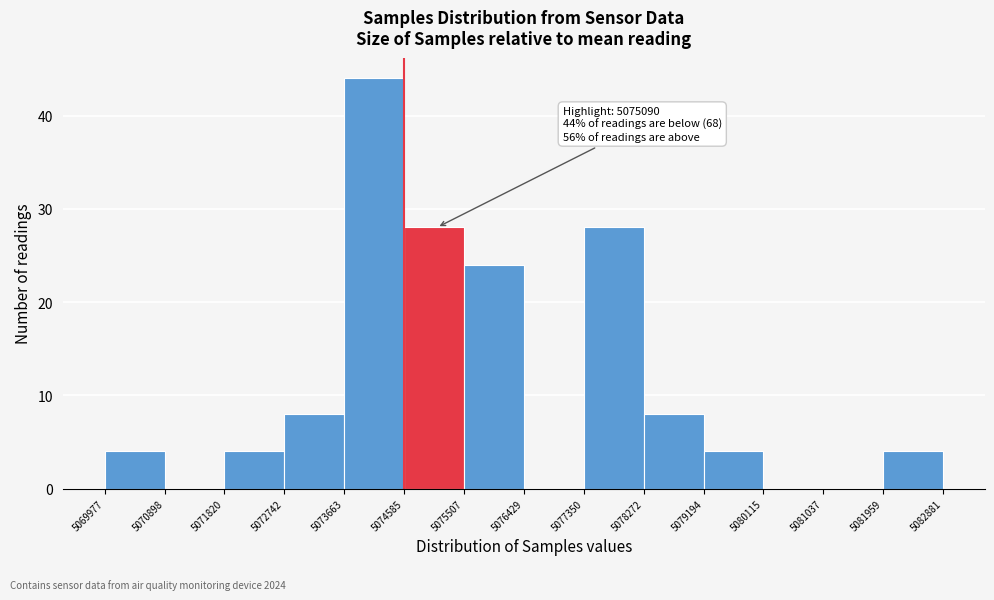

Over which range of the x-axis is the bar tallest?

5073663 to 5074585